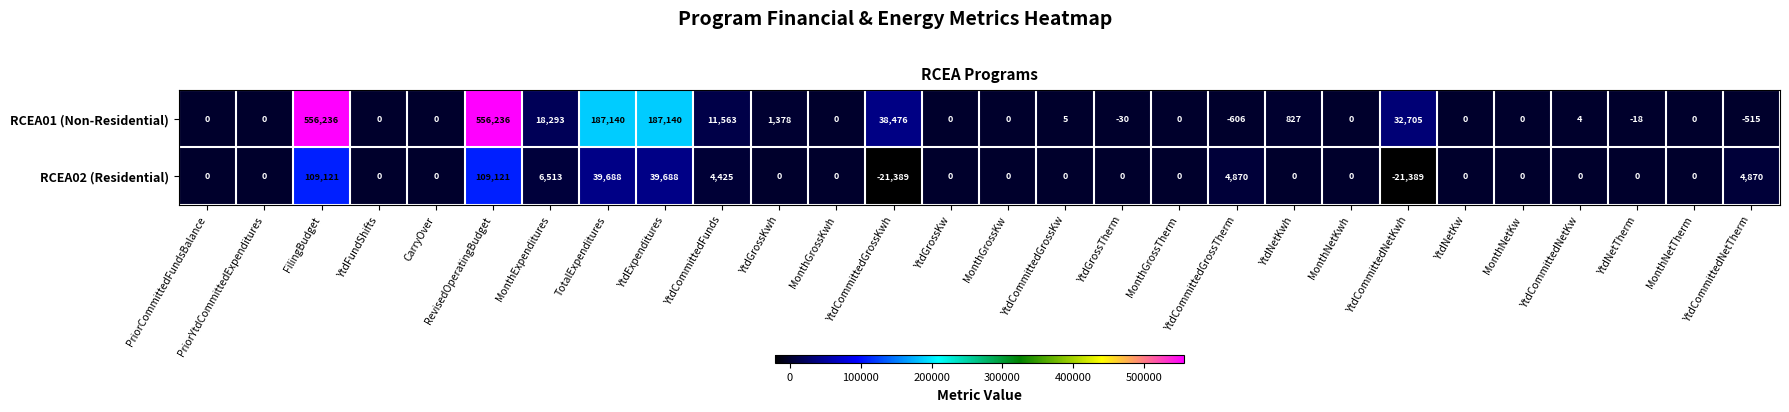

Which category has the lowest value in the RCEA01 (Non-Residential) series?

YtdCommittedGrossTherm